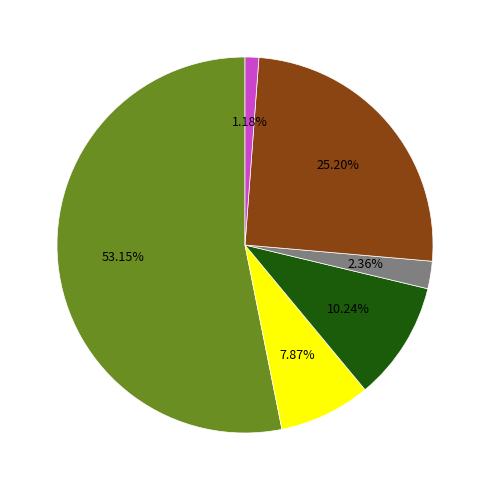

Is there a majority slice in this chart?

Yes